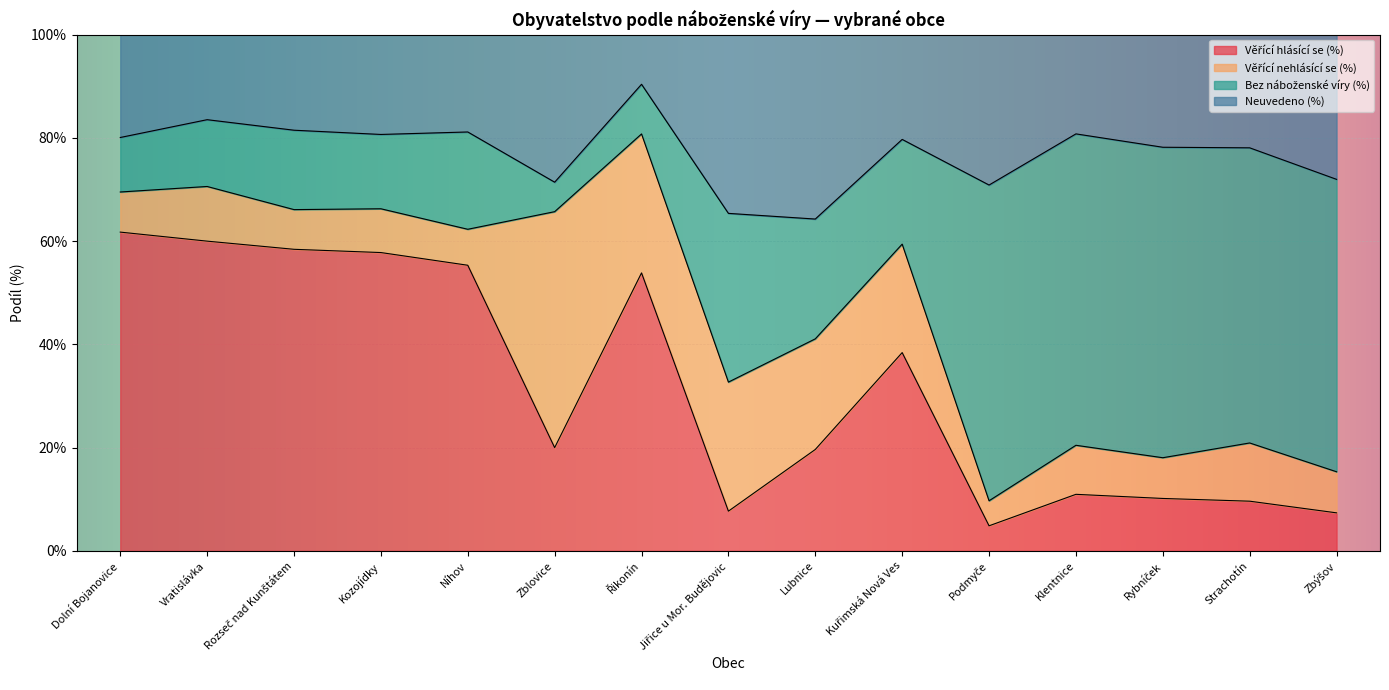

What is the total value across all series at Kuřimská Nová Ves?

118.1